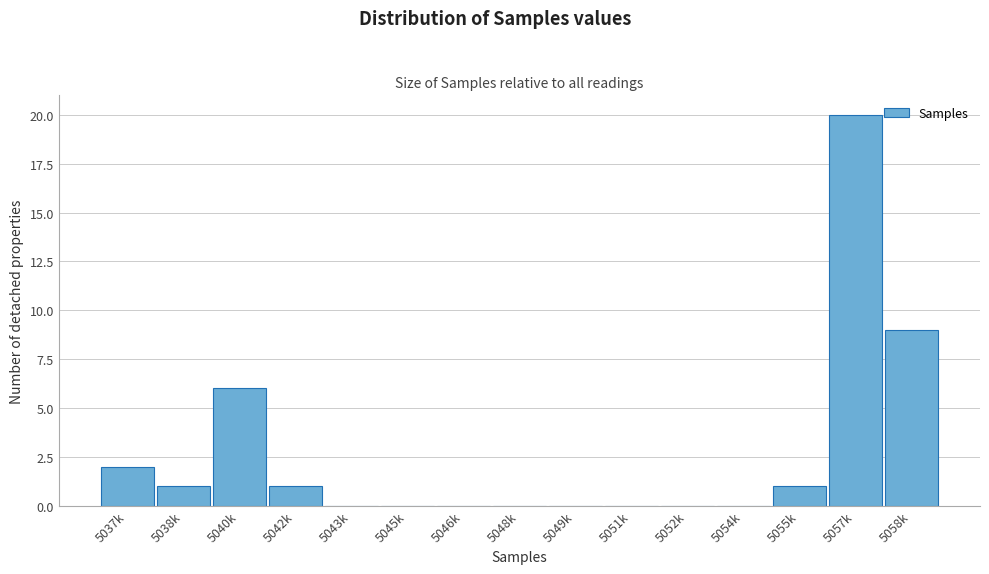

Reading left to right, list all the values displayed in this chart.

5037k=2	5038k=1	5040k=6	5042k=1	5043k=0	5045k=0	5046k=0	5048k=0	5049k=0	5051k=0	5052k=0	5054k=0	5055k=1	5057k=20	5058k=9